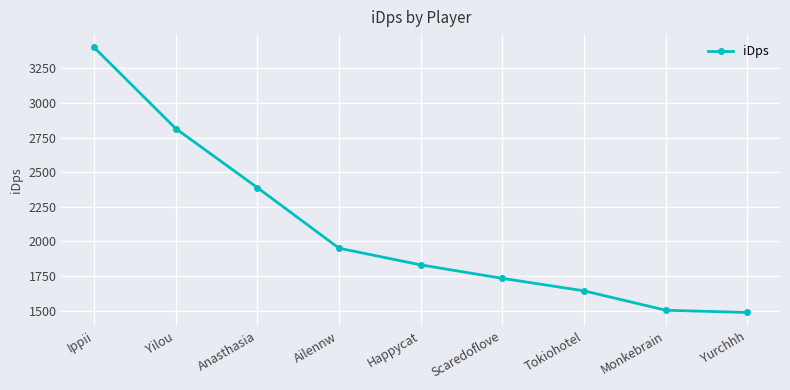

What is the difference between the second highest and second lowest values?

1312.8